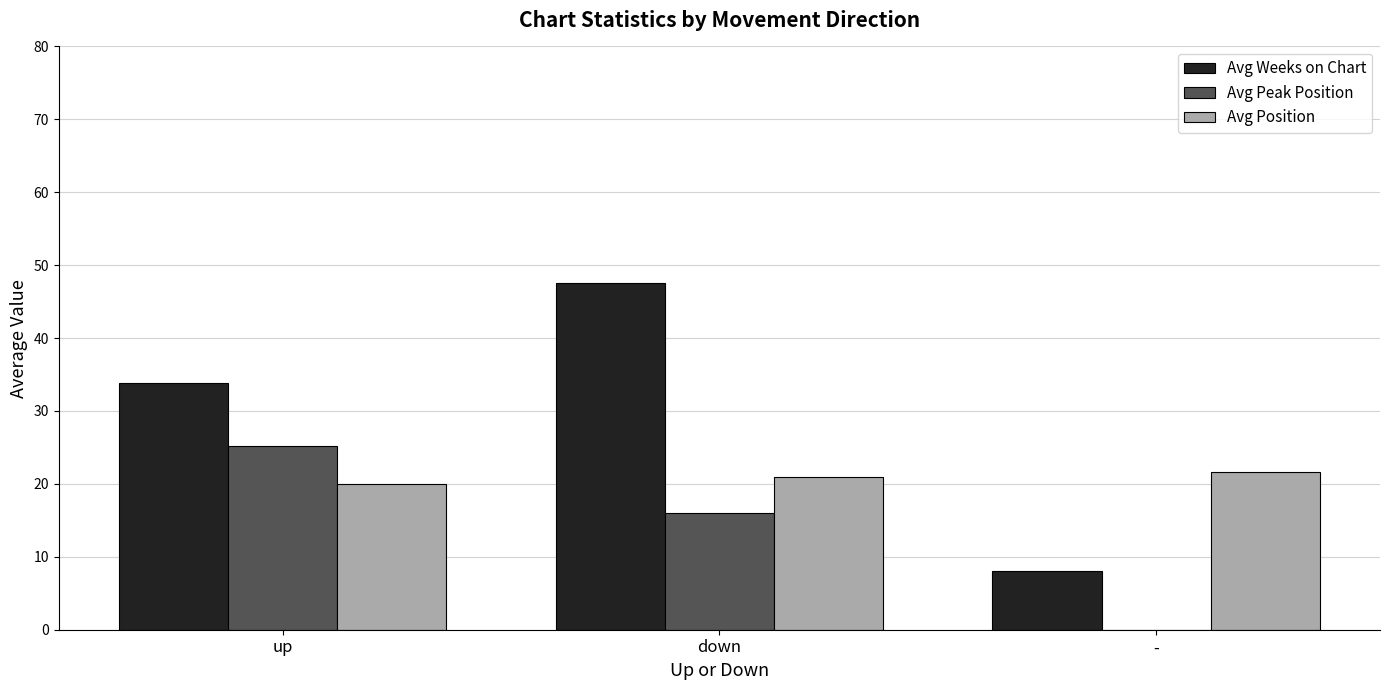

What is the sum of the Avg Position values at - and up?

41.7